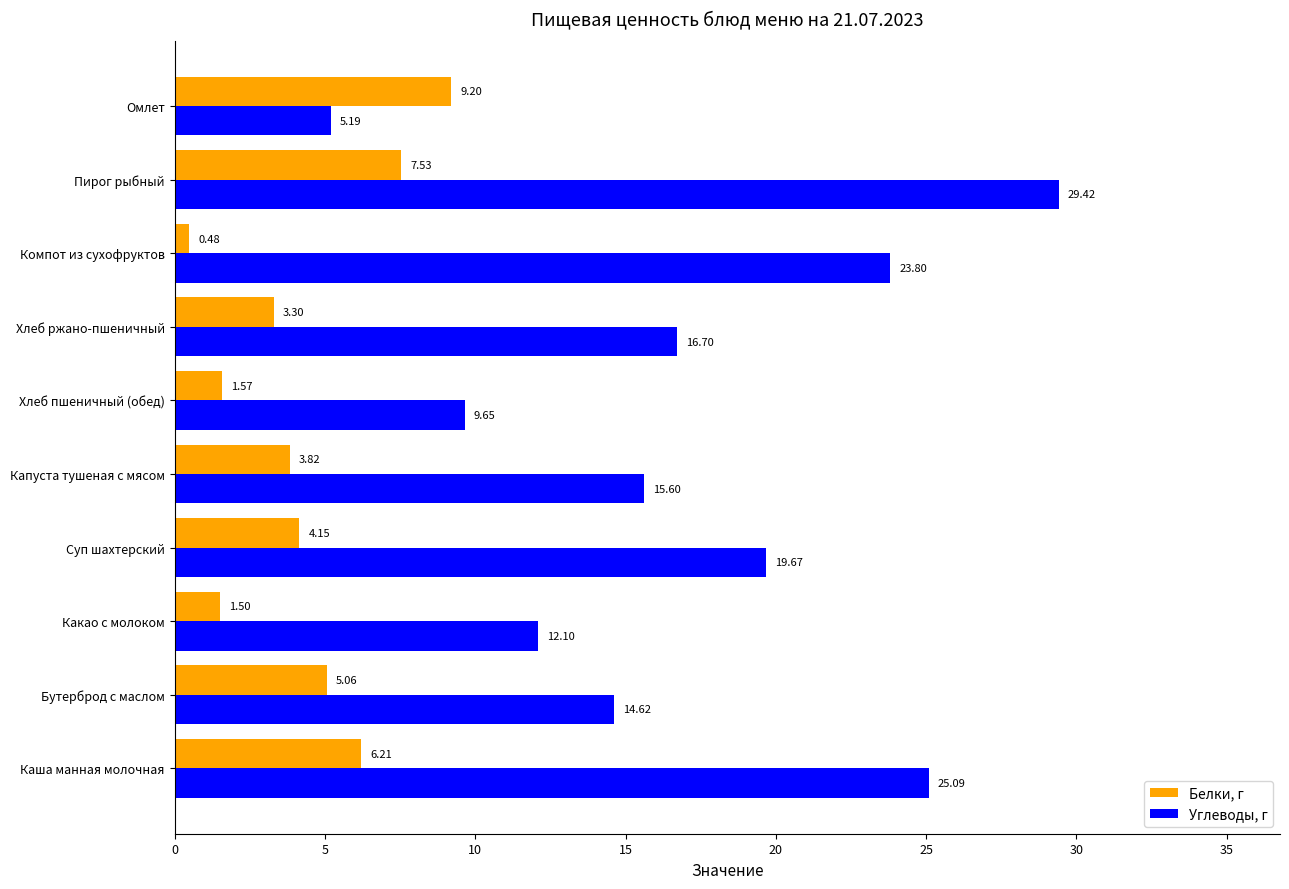

At how many categories does at least one series exceed 3?

10